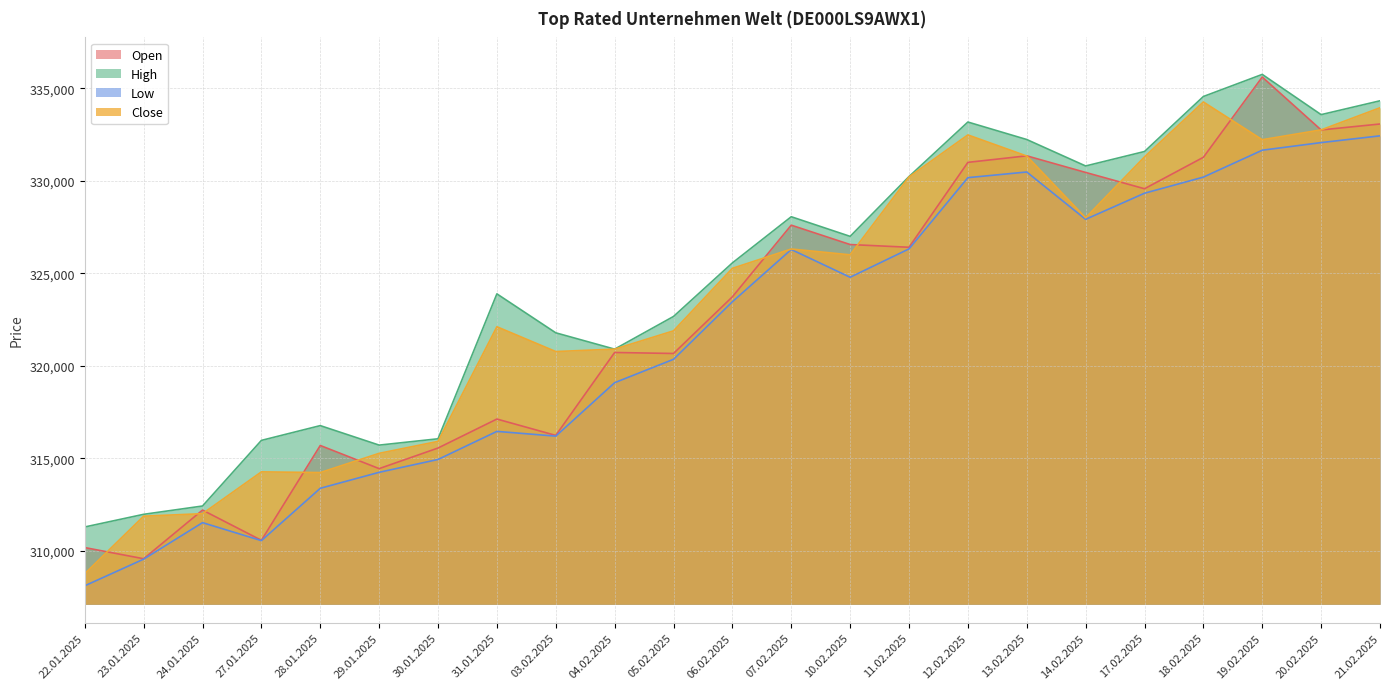

What are all the series names shown in the legend?

Open, High, Low, Close